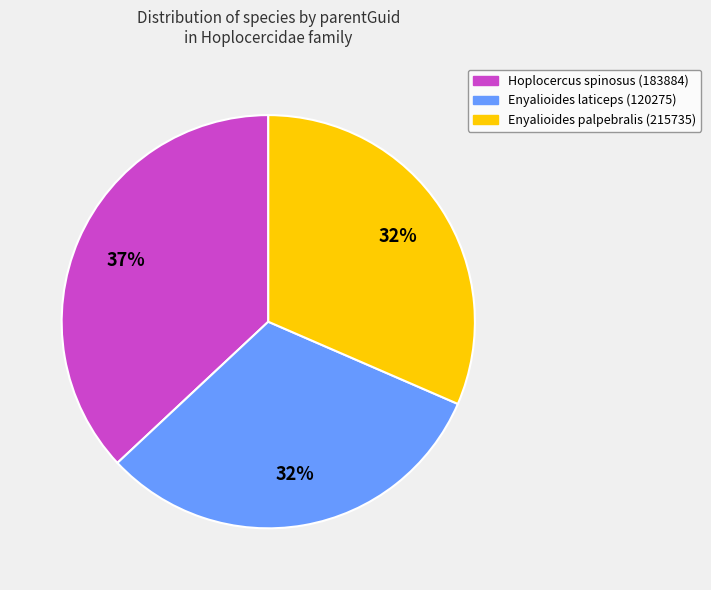

Does Enyalioides palpebralis (215735) account for over 50% of the chart?

No